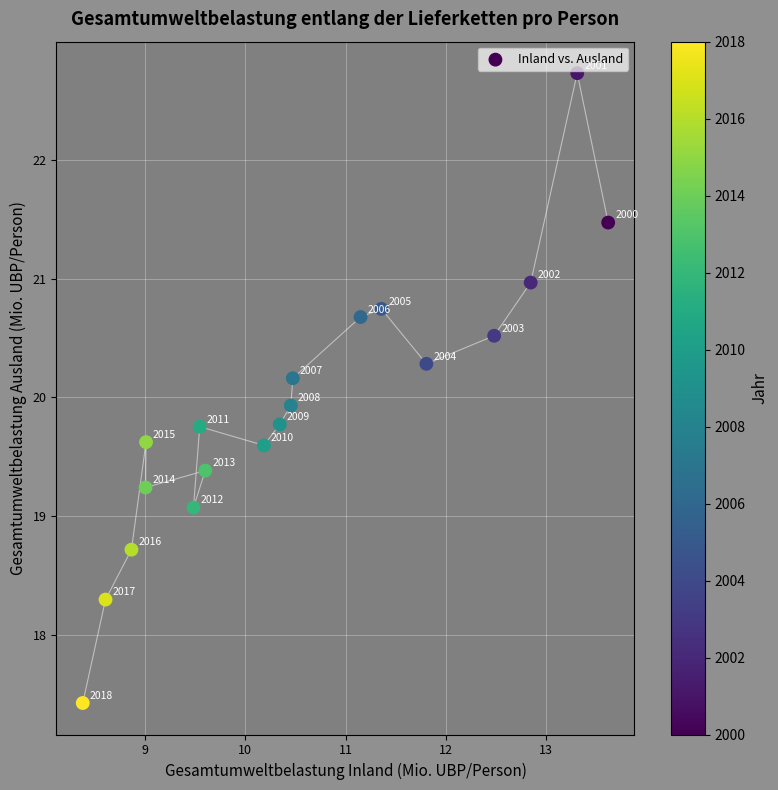

What is the range of X values (max minus min)?

5.2